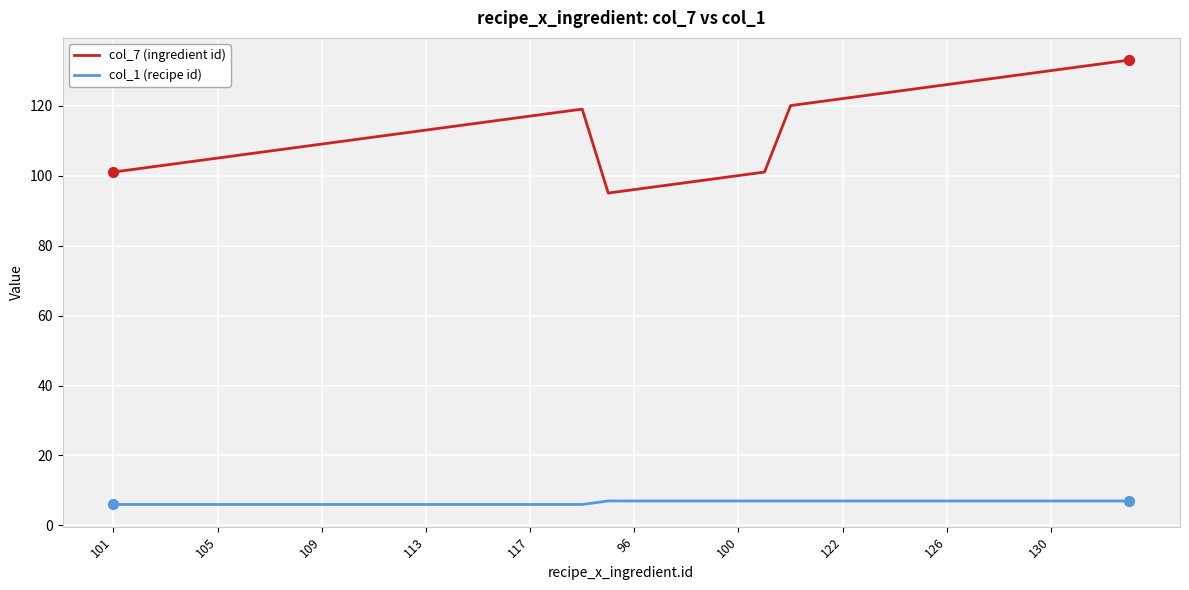

True or false: col_7 (ingredient id) and col_1 (recipe id) cross at least once.

False